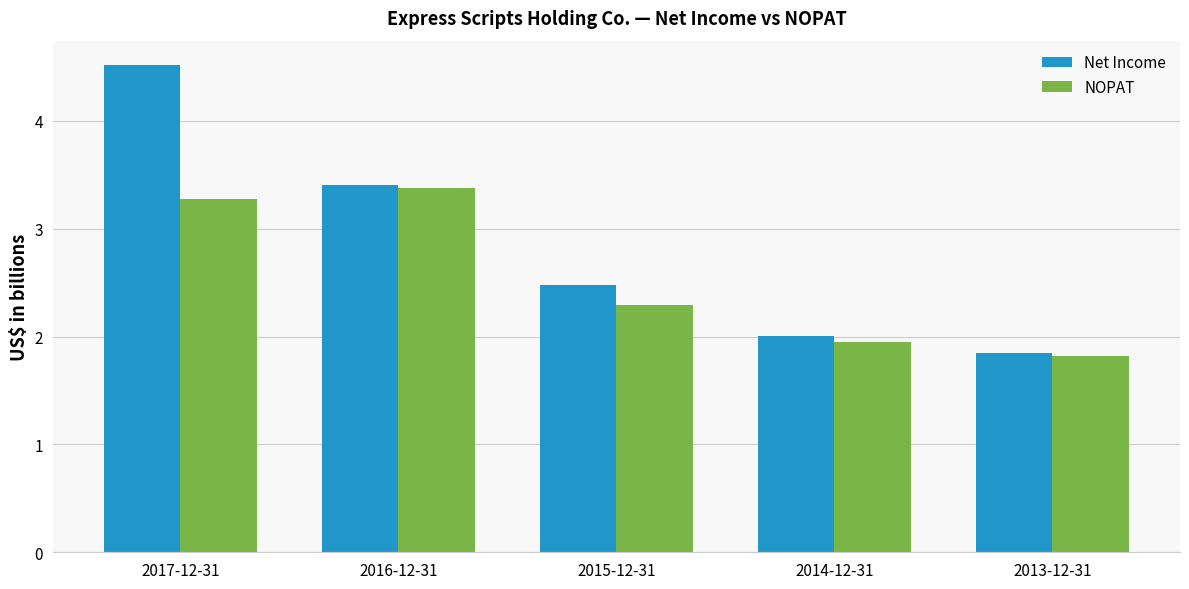

What are all the series names shown in the legend?

Net Income, NOPAT